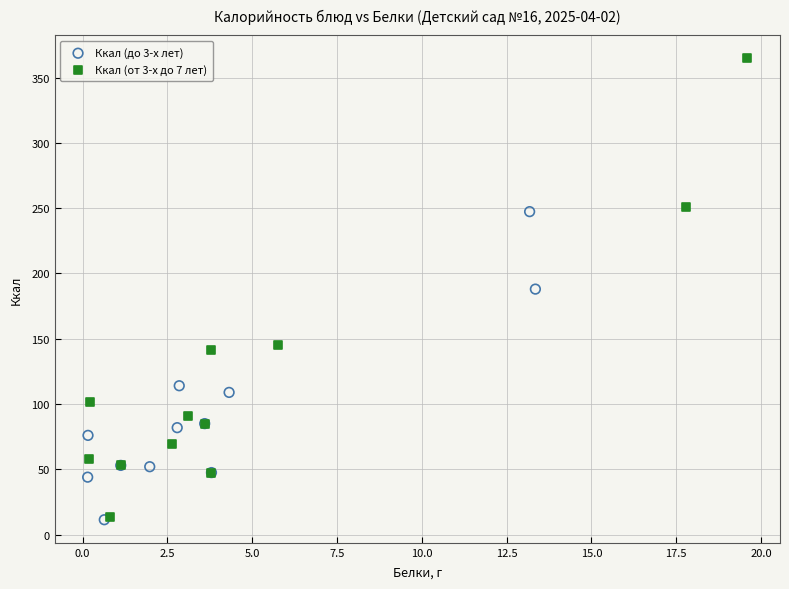

Which series reaches the maximum Y coordinate?

Ккал (от 3-х до 7 лет)